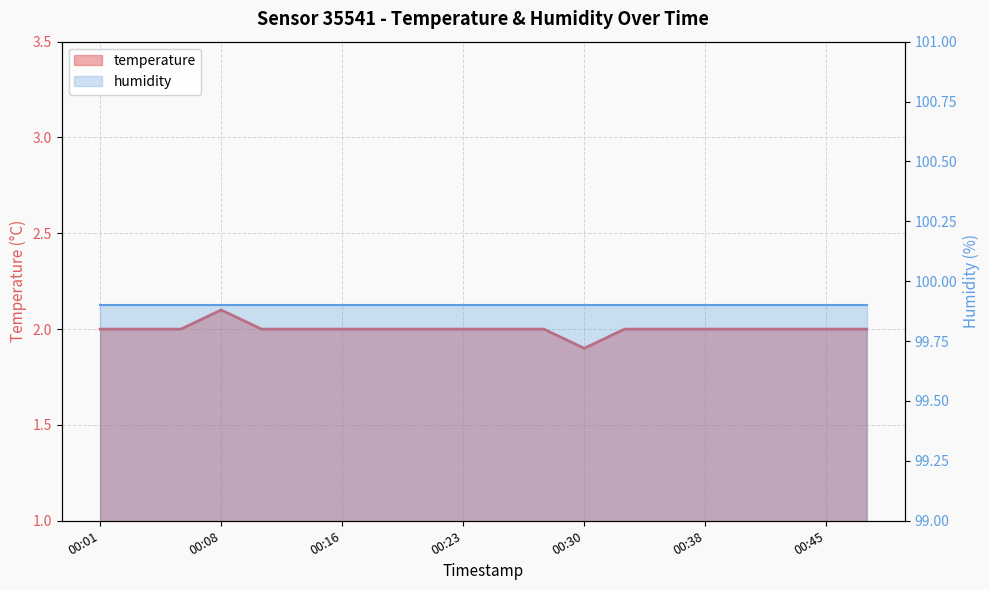

Rank the categories by value from lowest to highest.

00:30, 00:01, 00:03, 00:06, 00:11, 00:13, 00:16, 00:18, 00:21, 00:23, 00:25, 00:28, 00:33, 00:35, 00:38, 00:40, 00:42, 00:45, 00:47, 00:08